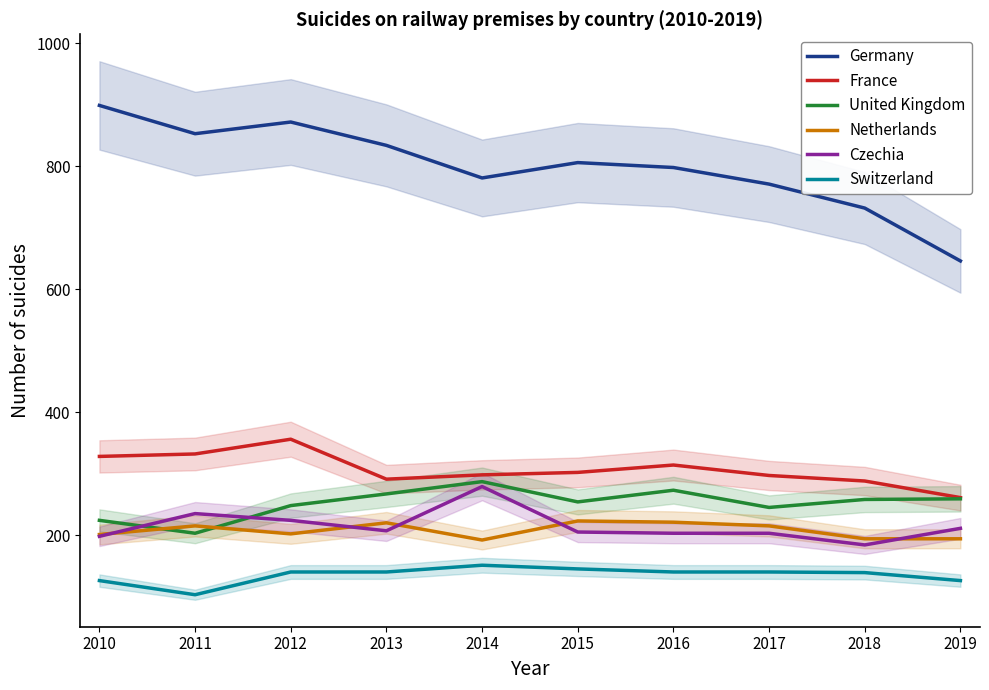

How many categories are shown in the chart?

10